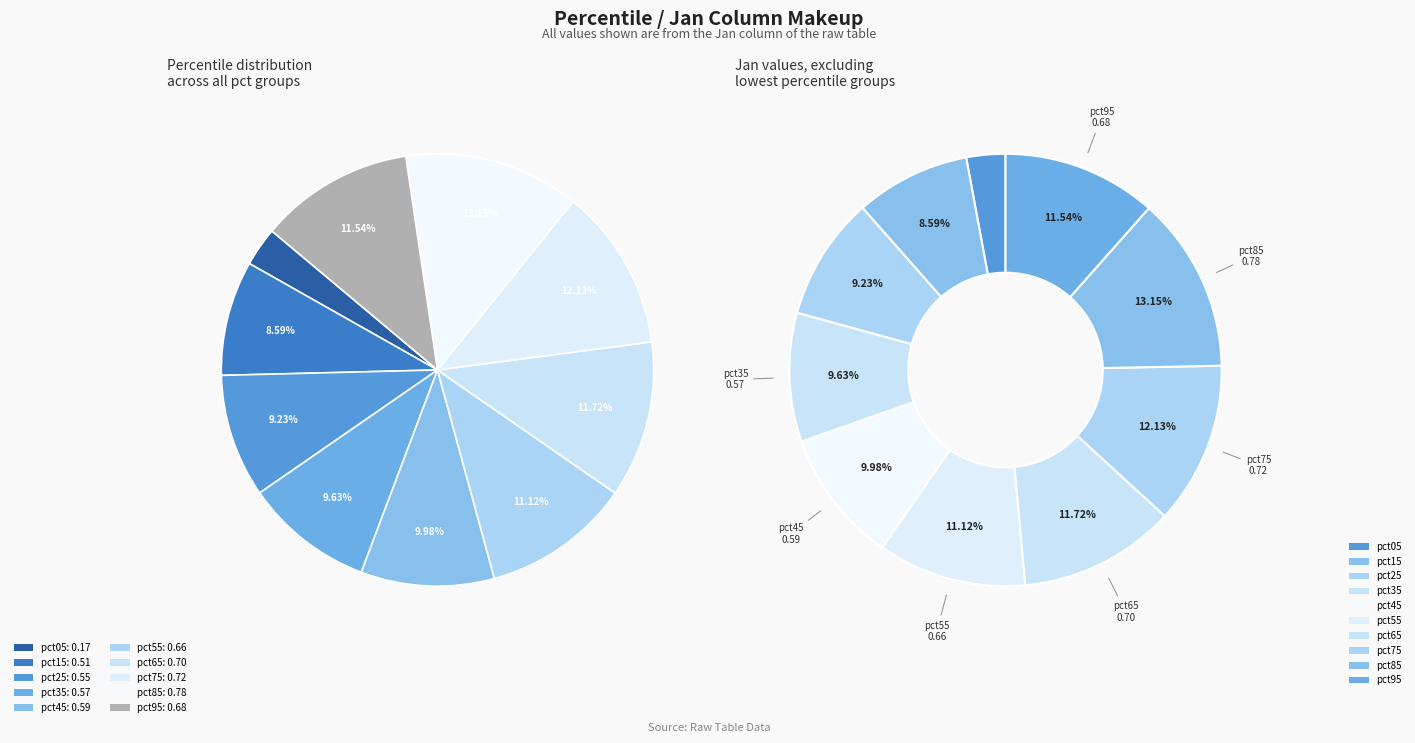

Is there any slice that represents more than half of the pie?

No